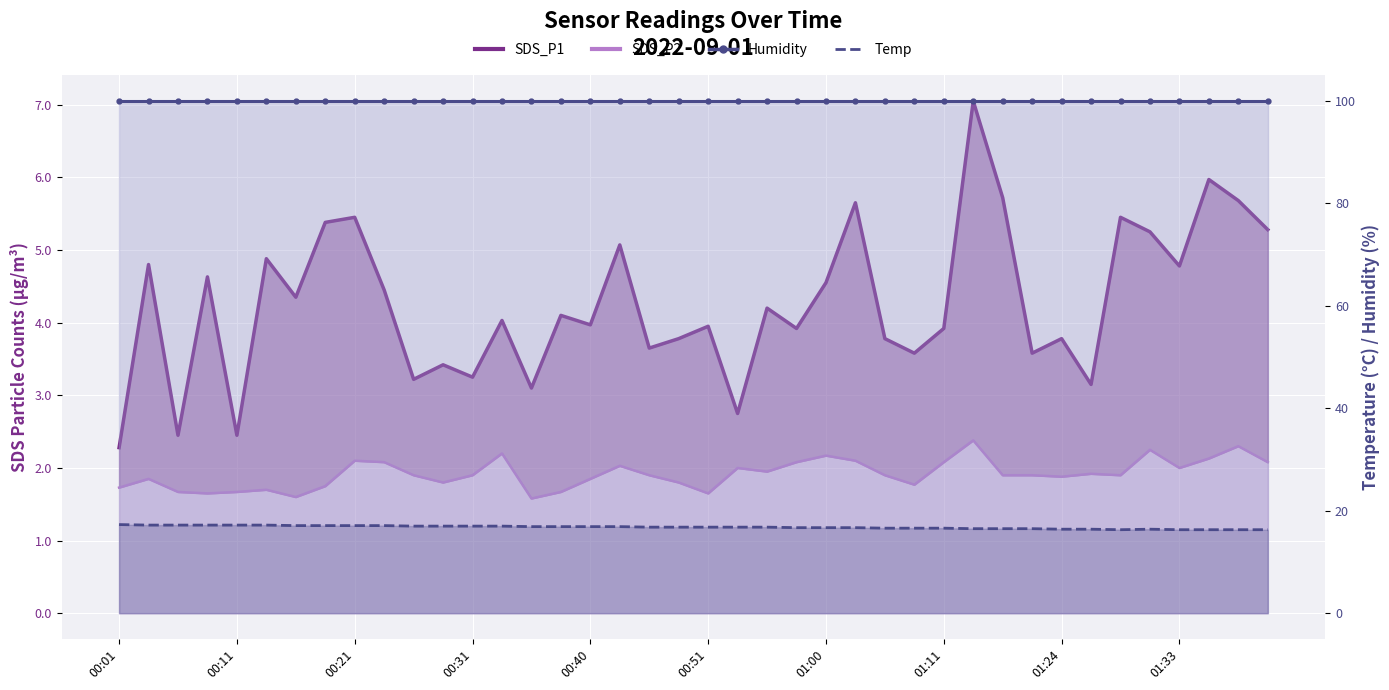

Is it true that Temp line equals 9.6 at 17?

False